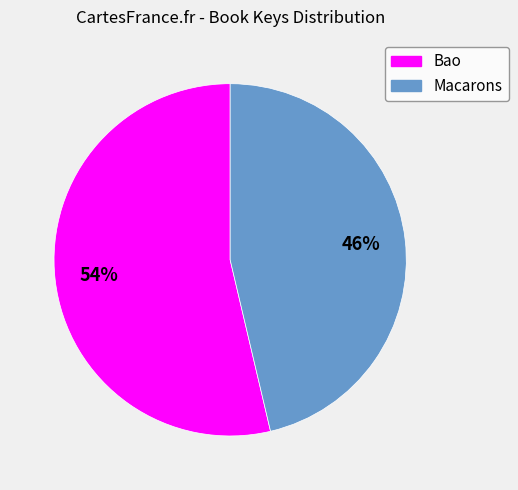

Is the sum of Macarons and Bao greater than half?

Yes